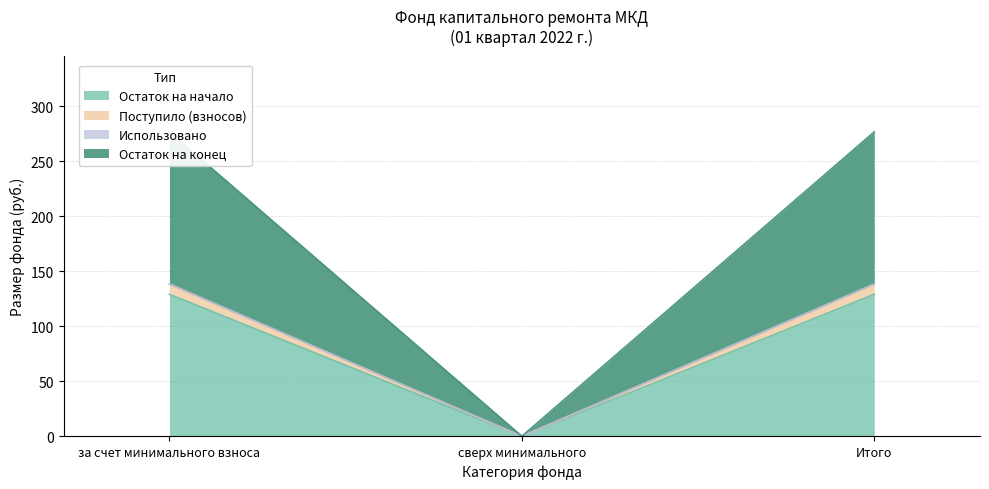

What is the maximum value for Остаток на начало?

129.1